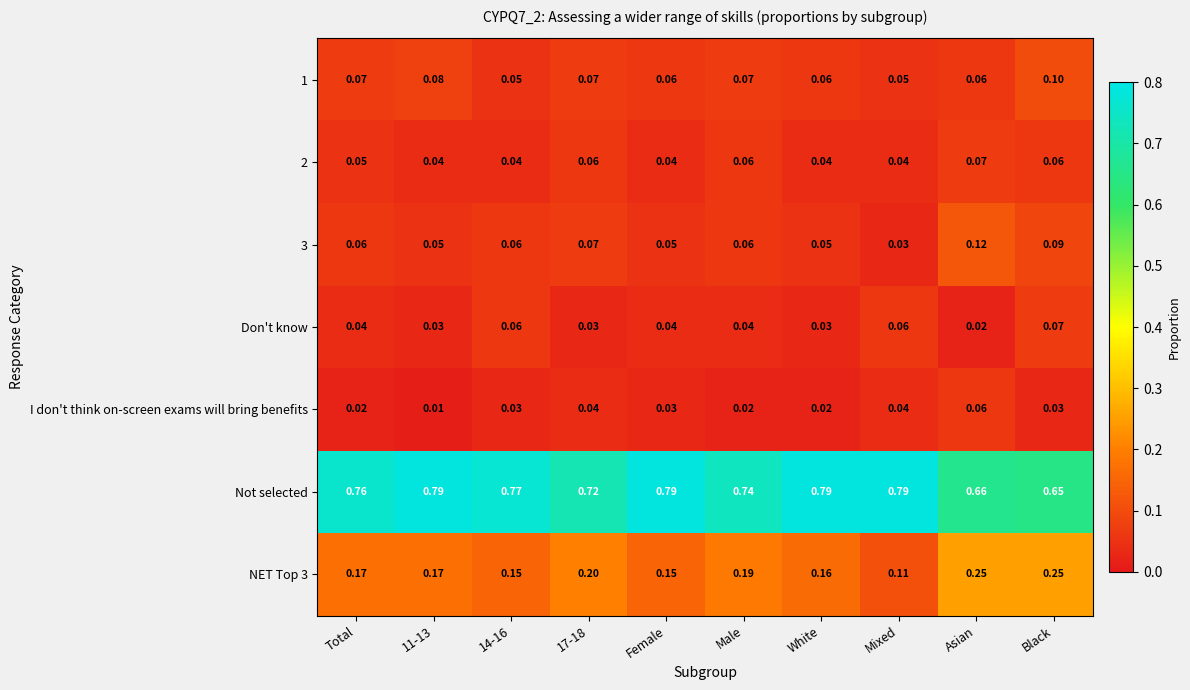

Which series changed the most between 17-18 and Female?

Not selected